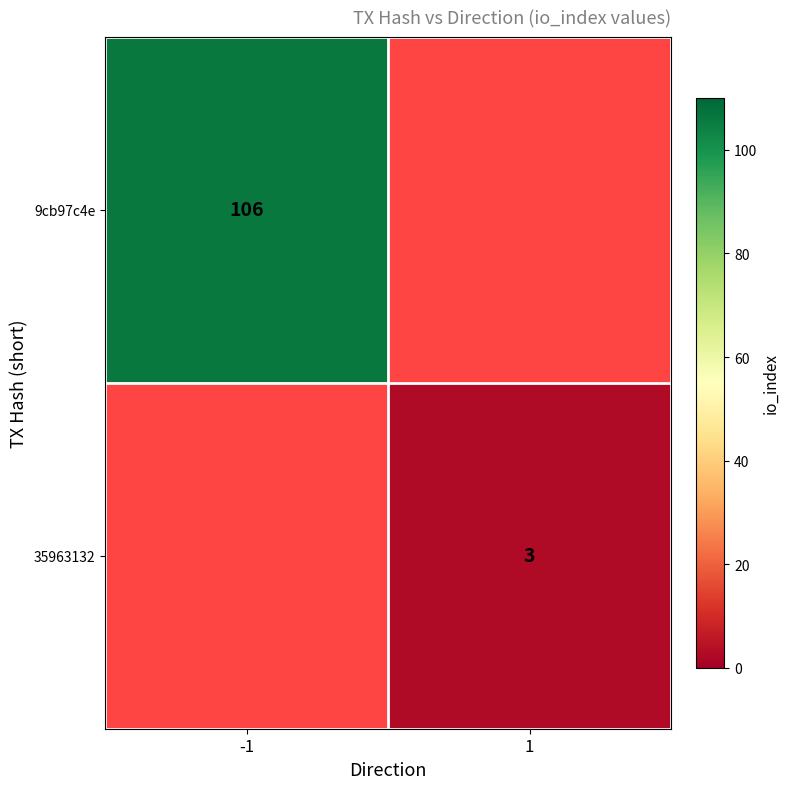

Between 1 and -1, which is larger?

-1